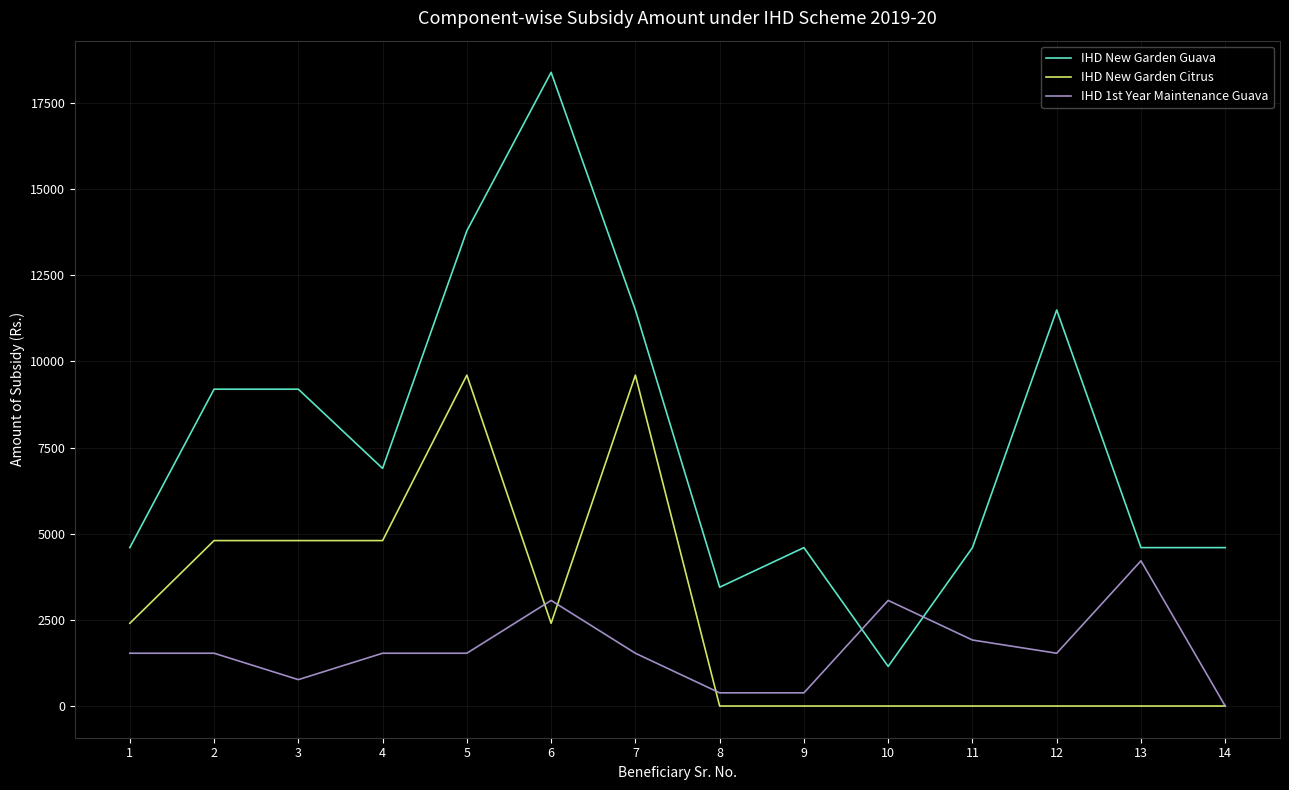

Between which two adjacent categories do IHD 1st Year Maintenance Guava and IHD New Garden Guava first intersect?

9 and 10